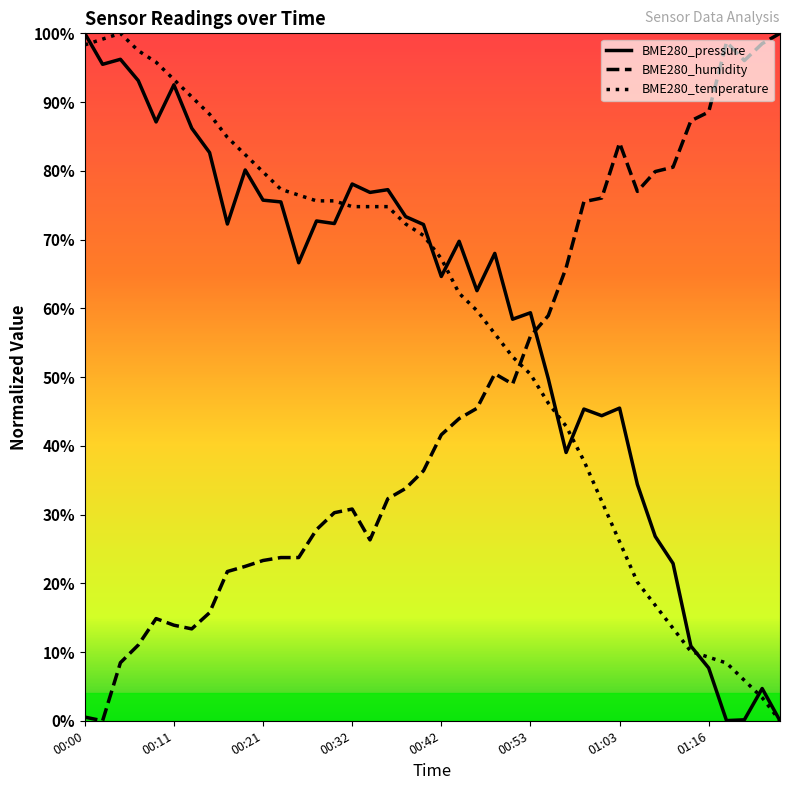

What are all the series names shown in the legend?

BME280_pressure, BME280_humidity, BME280_temperature